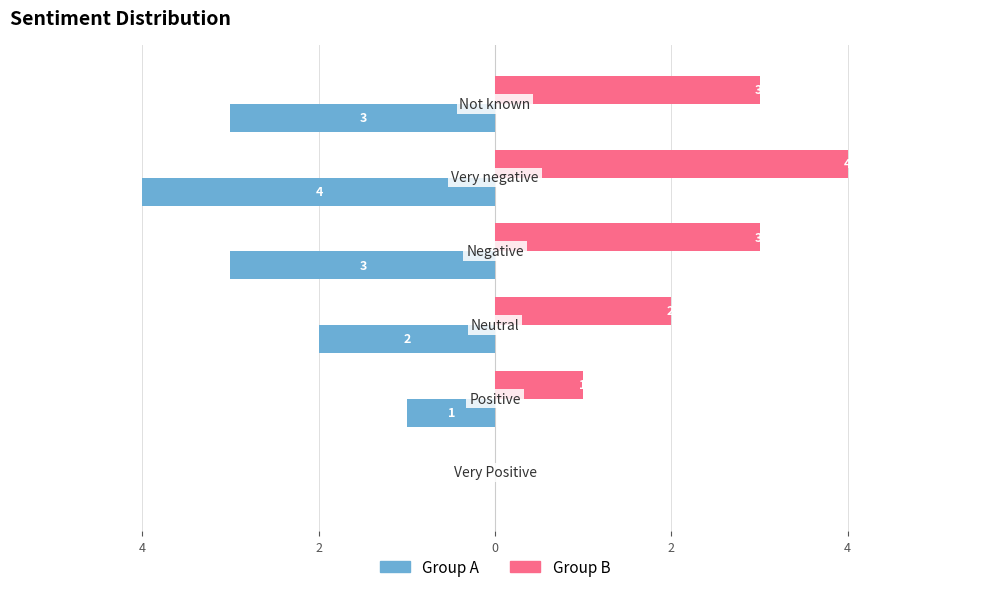

What is the label of the 1st bar from the right?

4